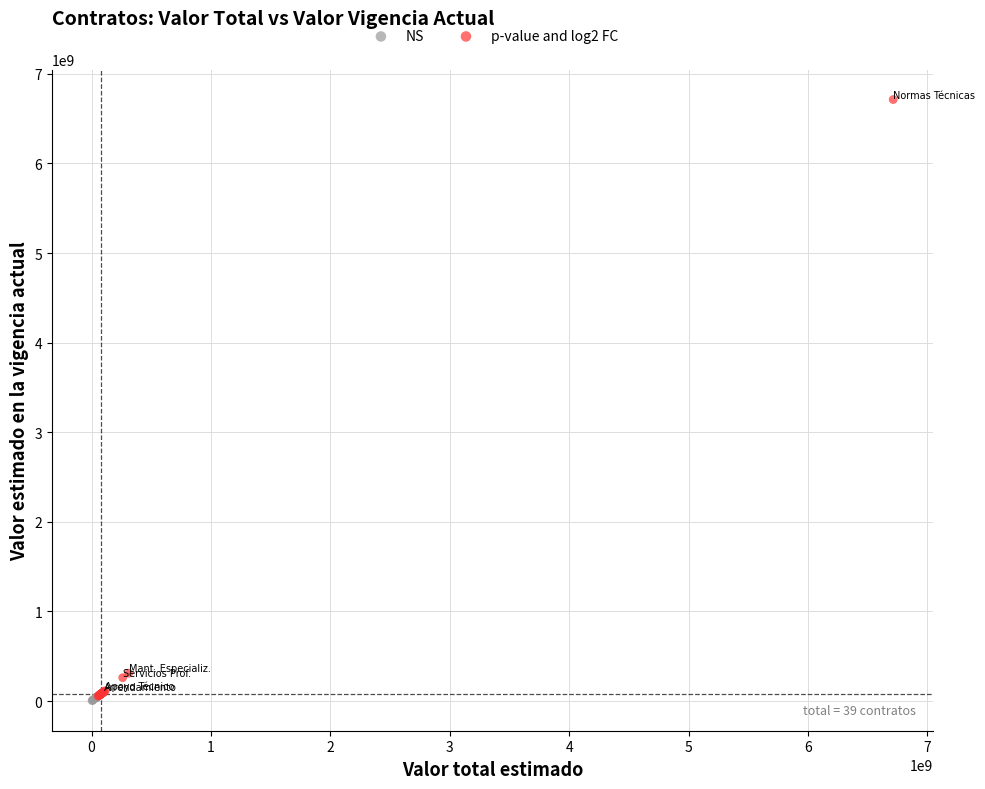

Which series has the largest Y range (max minus min)?

p-value and log2 FC